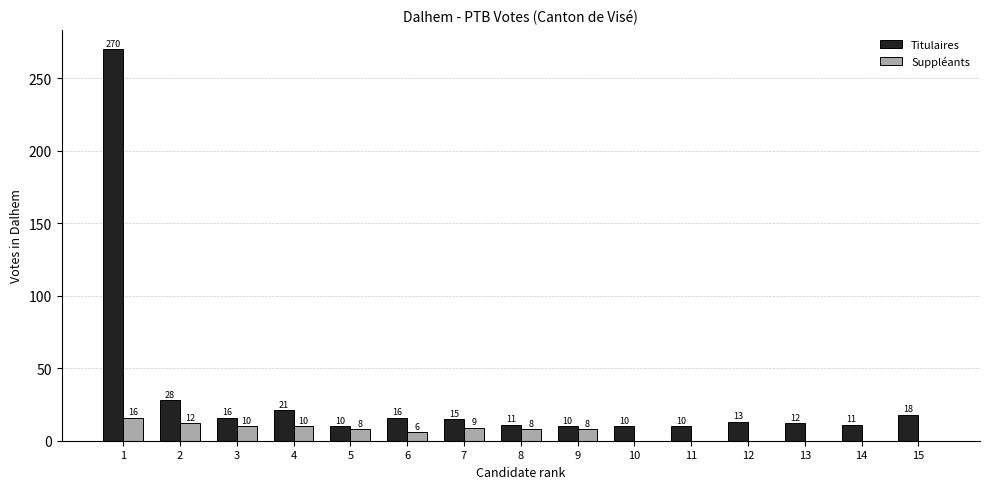

Reading left to right, what are all the values shown in this chart?

Titulaires: 1=270	2=28	3=16	4=21	5=10	6=16	7=15	8=11	9=10	10=10	11=10	12=13	13=12	14=11	15=18
Suppléants: 1=16	2=12	3=10	4=10	5=8	6=6	7=9	8=8	9=8	10=0	11=0	12=0	13=0	14=0	15=0